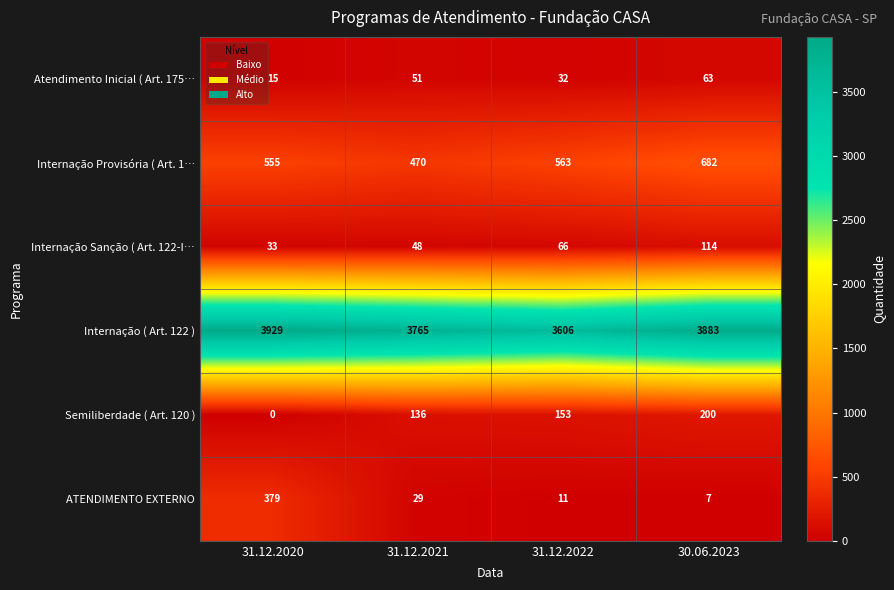

Is the value of Internação Provisória ( Art. 1… at 31.12.2021 greater than the value of Internação Sanção ( Art. 122-I… at 31.12.2022?

Yes